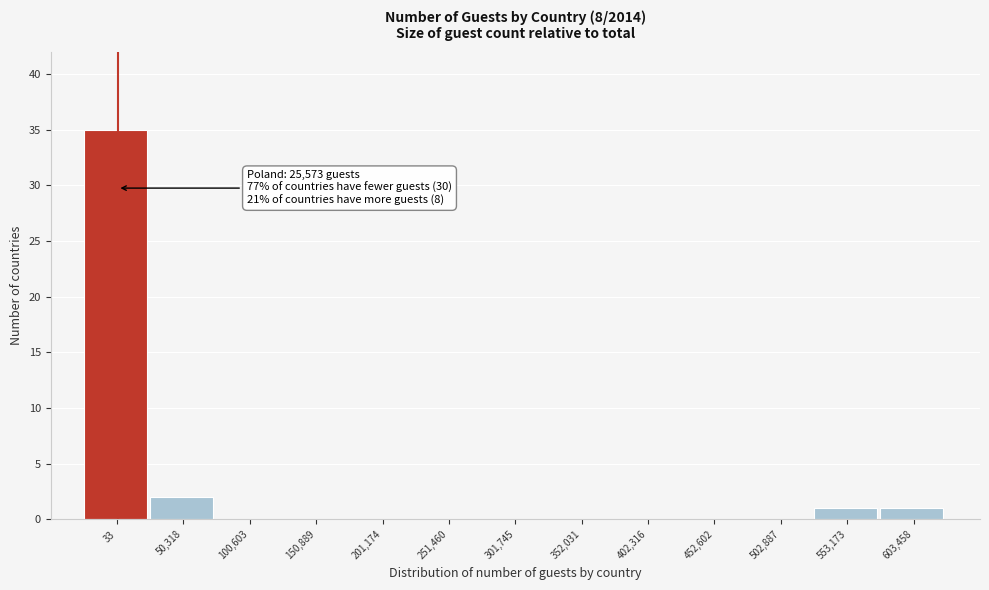

Reading left to right, what are all the values shown in this chart?

33=35	50,318=2	100,603=0	150,889=0	201,174=0	251,460=0	301,745=0	352,031=0	402,316=0	452,602=0	502,887=0	553,173=1	603,458=1